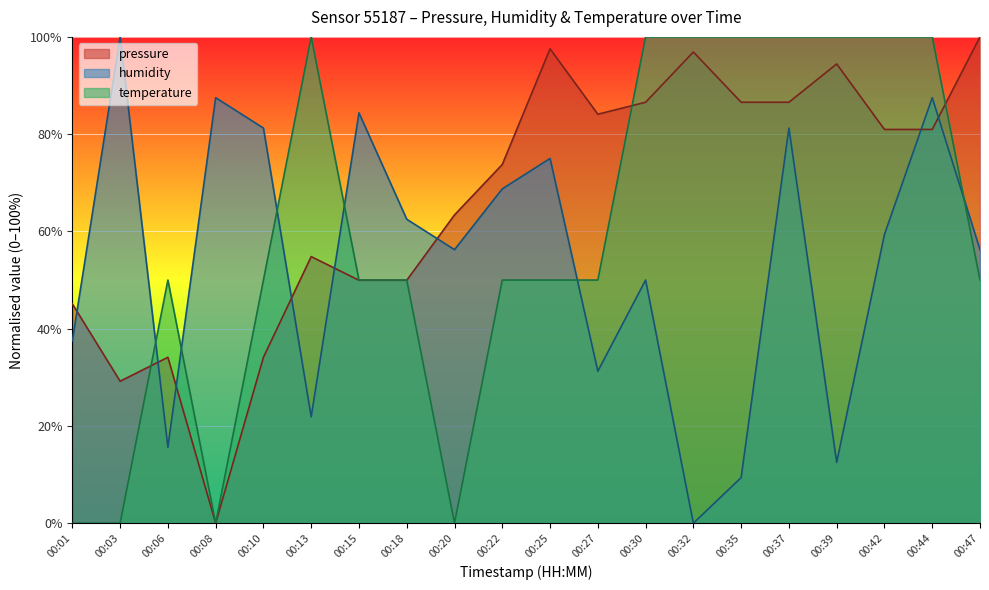

How many interior local peaks does the temperature series have?

2